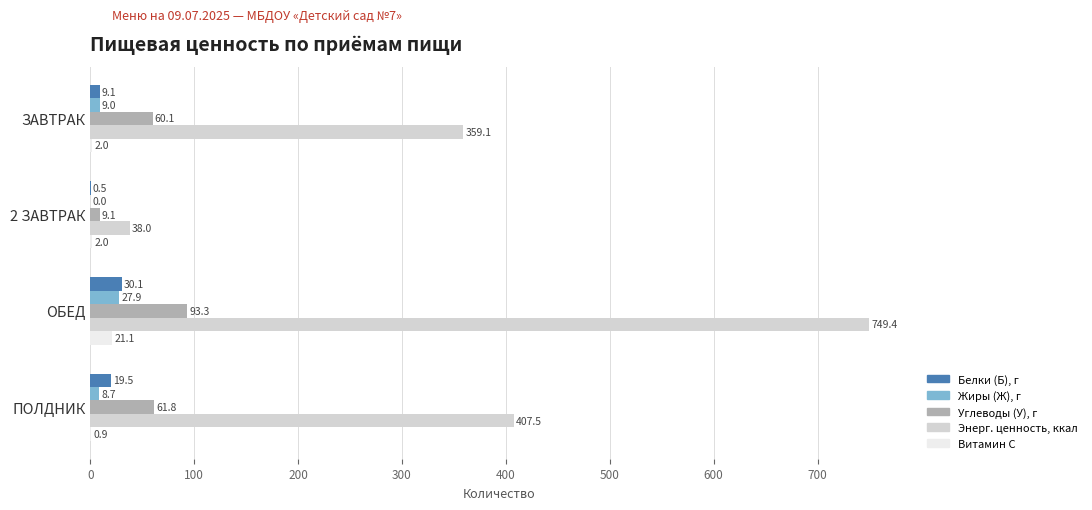

Is the value of Жиры (Ж), г at ЗАВТРАК greater than the value of Энерг. ценность, ккал at 2 ЗАВТРАК?

No